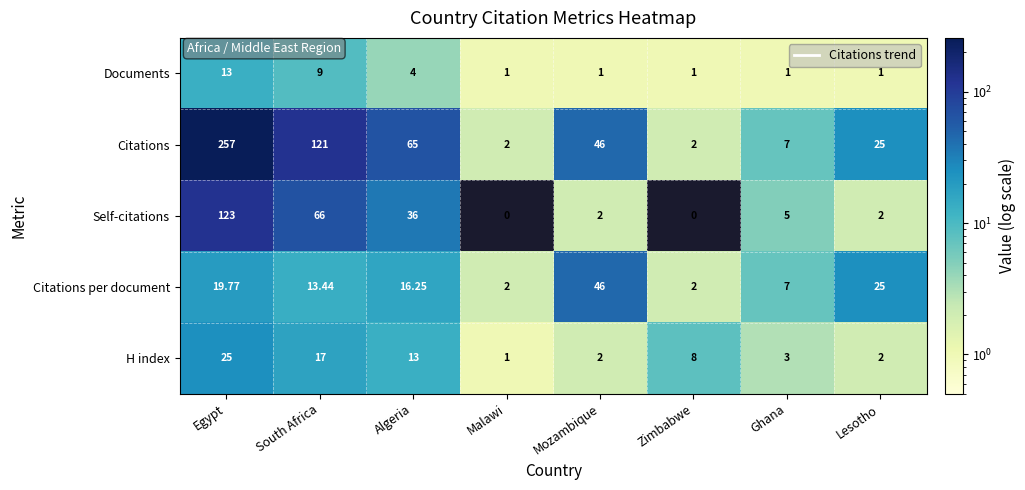

Count the number of data series in this chart.

5